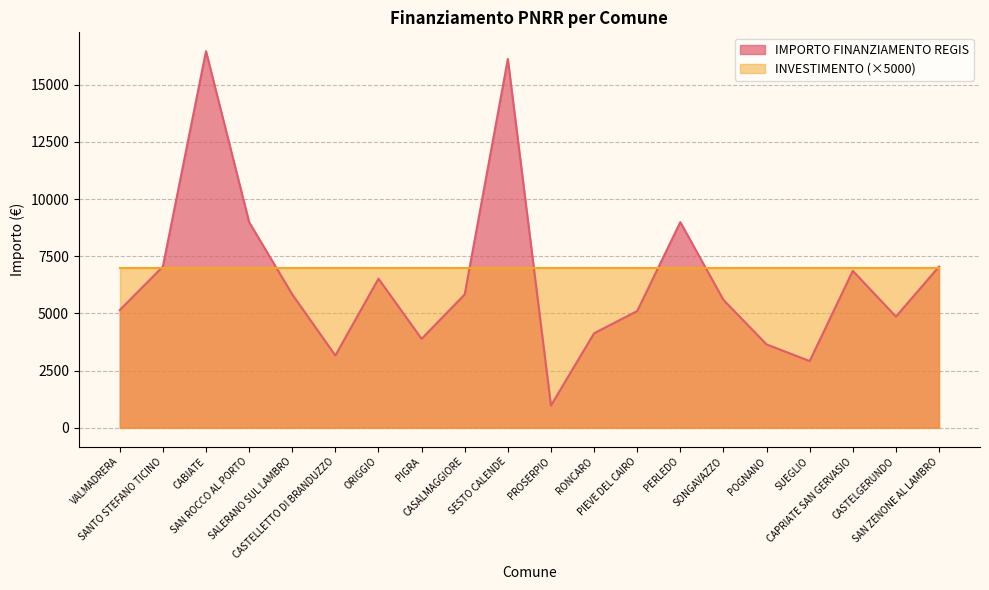

Reading right to left, what are all the values shown in this chart?

SAN ZENONE AL LAMBRO=7047	CASTELGERUNDO=4860	CAPRIATE SAN GERVASIO=6860	SUEGLIO=2916	POGNANO=3645	SONGAVAZZO=5589	PERLEDO=8991	PIEVE DEL CAIRO=5103	RONCARO=4131	PROSERPIO=972	SESTO CALENDE=16121	CASALMAGGIORE=5831	PIGRA=3888	ORIGGIO=6517	CASTELLETTO DI BRANDUZZO=3159	SALERANO SUL LAMBRO=5832	SAN ROCCO AL PORTO=8991	CABIATE=16464	SANTO STEFANO TICINO=7047	VALMADRERA=5145